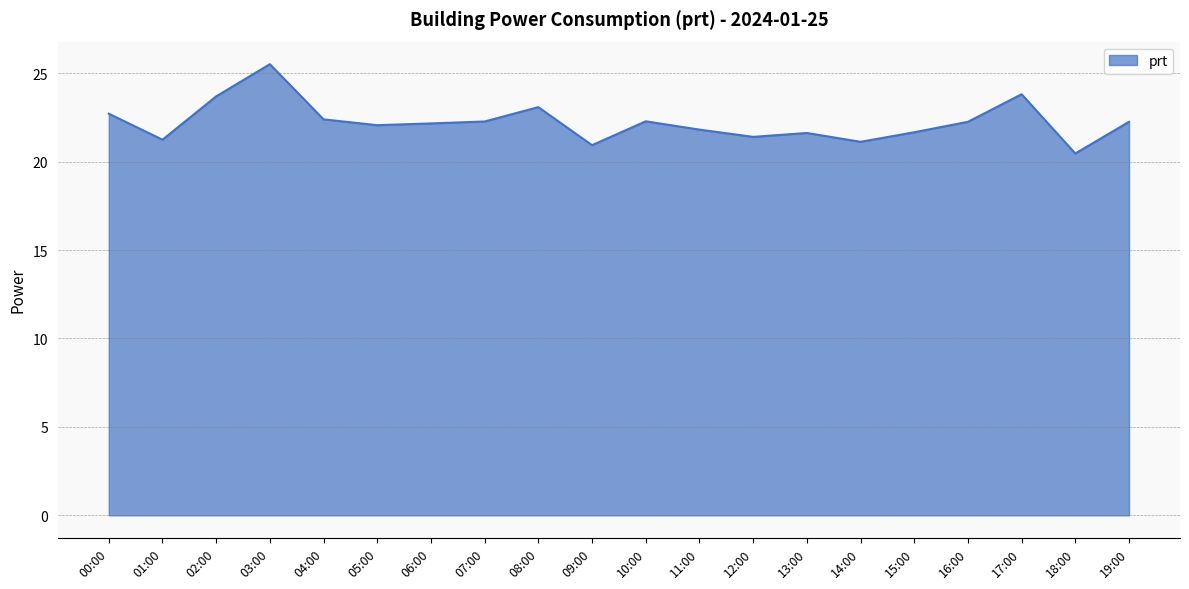

Where is the first local minimum?

01:00